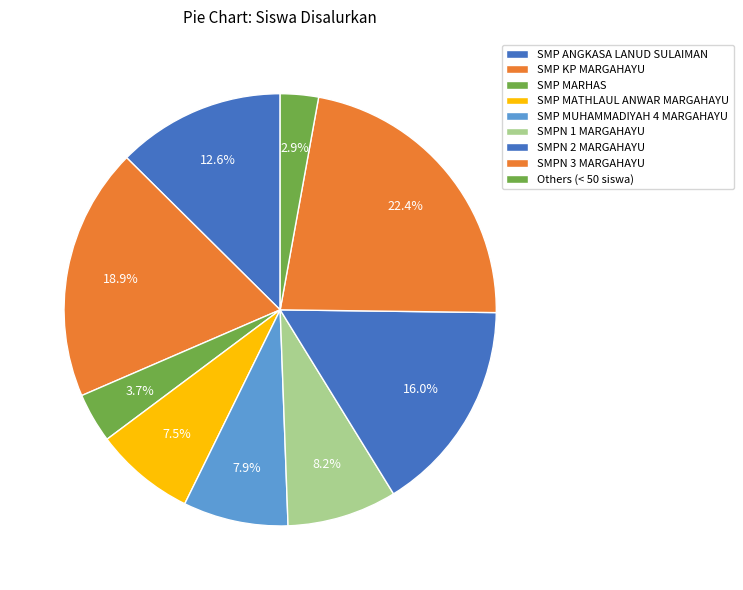

How many segments does this pie chart have?

9